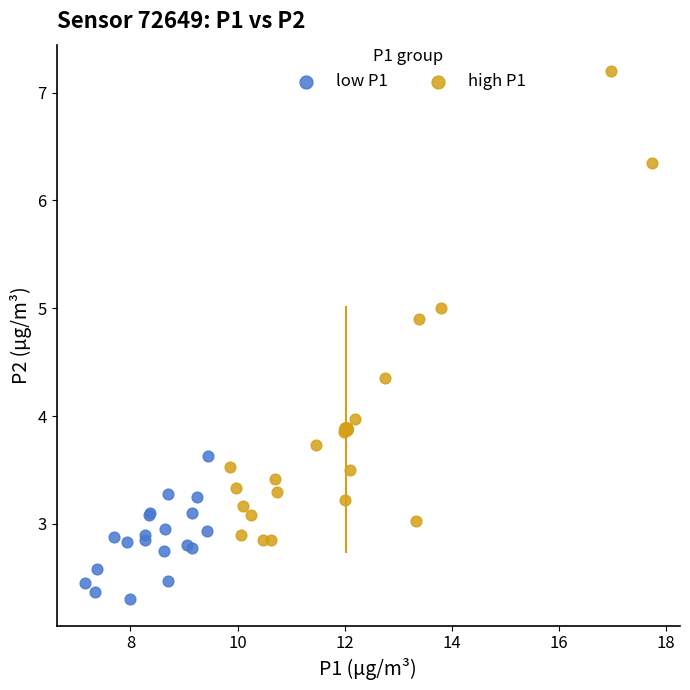

Which series reaches the maximum Y coordinate?

high P1